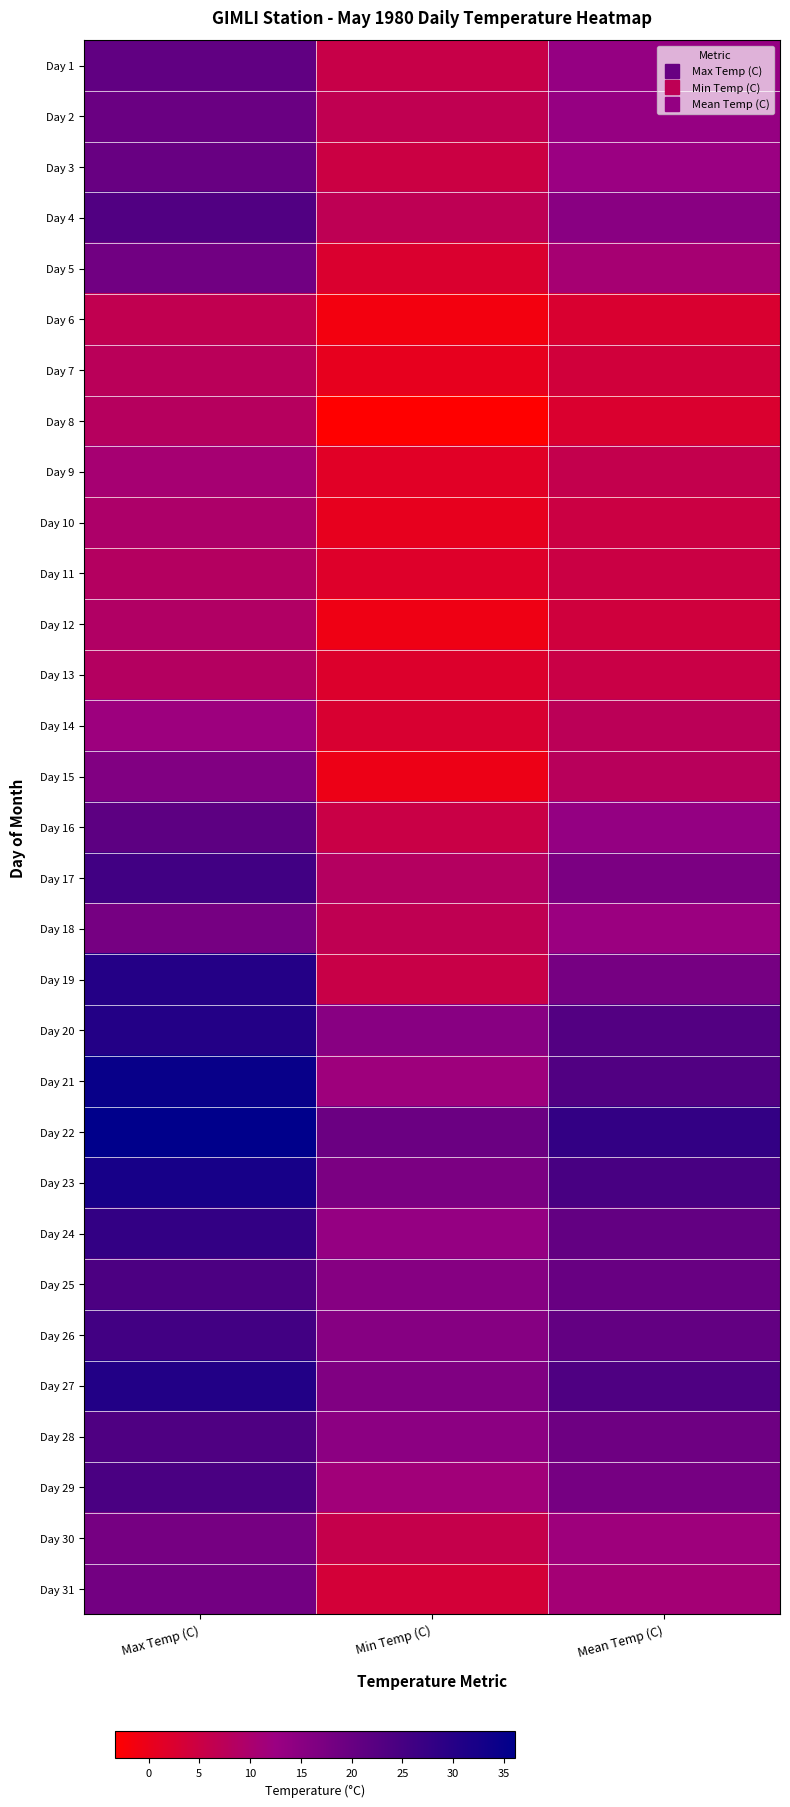

Reading left to right, transcribe all the data shown in this chart.

Day 1: Max Temp (C)=20.9	Min Temp (C)=5.6	Mean Temp (C)=13.3
Day 2: Max Temp (C)=19.5	Min Temp (C)=6.7	Mean Temp (C)=13.1
Day 3: Max Temp (C)=19.9	Min Temp (C)=5.0	Mean Temp (C)=12.5
Day 4: Max Temp (C)=23.2	Min Temp (C)=7.0	Mean Temp (C)=15.1
Day 5: Max Temp (C)=18.7	Min Temp (C)=2.4	Mean Temp (C)=10.6
Day 6: Max Temp (C)=6.5	Min Temp (C)=-1.3	Mean Temp (C)=2.6
Day 7: Max Temp (C)=7.5	Min Temp (C)=0.4	Mean Temp (C)=4.0
Day 8: Max Temp (C)=8.1	Min Temp (C)=-3.3	Mean Temp (C)=2.4
Day 9: Max Temp (C)=10.7	Min Temp (C)=1.4	Mean Temp (C)=6.1
Day 10: Max Temp (C)=9.5	Min Temp (C)=0.4	Mean Temp (C)=5.0
Day 11: Max Temp (C)=8.4	Min Temp (C)=1.8	Mean Temp (C)=5.1
Day 12: Max Temp (C)=8.9	Min Temp (C)=-0.7	Mean Temp (C)=4.1
Day 13: Max Temp (C)=8.4	Min Temp (C)=2.1	Mean Temp (C)=5.3
Day 14: Max Temp (C)=12.0	Min Temp (C)=2.8	Mean Temp (C)=7.4
Day 15: Max Temp (C)=16.2	Min Temp (C)=-0.4	Mean Temp (C)=7.9
Day 16: Max Temp (C)=21.5	Min Temp (C)=5.3	Mean Temp (C)=13.4
Day 17: Max Temp (C)=25.7	Min Temp (C)=8.5	Mean Temp (C)=17.1
Day 18: Max Temp (C)=17.8	Min Temp (C)=6.8	Mean Temp (C)=12.3
Day 19: Max Temp (C)=30.3	Min Temp (C)=5.4	Mean Temp (C)=17.9
Day 20: Max Temp (C)=30.5	Min Temp (C)=15.2	Mean Temp (C)=22.9
Day 21: Max Temp (C)=34.7	Min Temp (C)=11.8	Mean Temp (C)=23.3
Day 22: Max Temp (C)=36.1	Min Temp (C)=19.4	Mean Temp (C)=27.8
Day 23: Max Temp (C)=32.3	Min Temp (C)=17.1	Mean Temp (C)=24.7
Day 24: Max Temp (C)=27.9	Min Temp (C)=13.3	Mean Temp (C)=20.6
Day 25: Max Temp (C)=24.0	Min Temp (C)=15.6	Mean Temp (C)=19.8
Day 26: Max Temp (C)=25.6	Min Temp (C)=15.5	Mean Temp (C)=20.6
Day 27: Max Temp (C)=30.7	Min Temp (C)=16.3	Mean Temp (C)=23.5
Day 28: Max Temp (C)=23.6	Min Temp (C)=14.6	Mean Temp (C)=19.1
Day 29: Max Temp (C)=24.4	Min Temp (C)=11.4	Mean Temp (C)=17.9
Day 30: Max Temp (C)=17.8	Min Temp (C)=5.8	Mean Temp (C)=11.8
Day 31: Max Temp (C)=18.4	Min Temp (C)=3.6	Mean Temp (C)=11.0